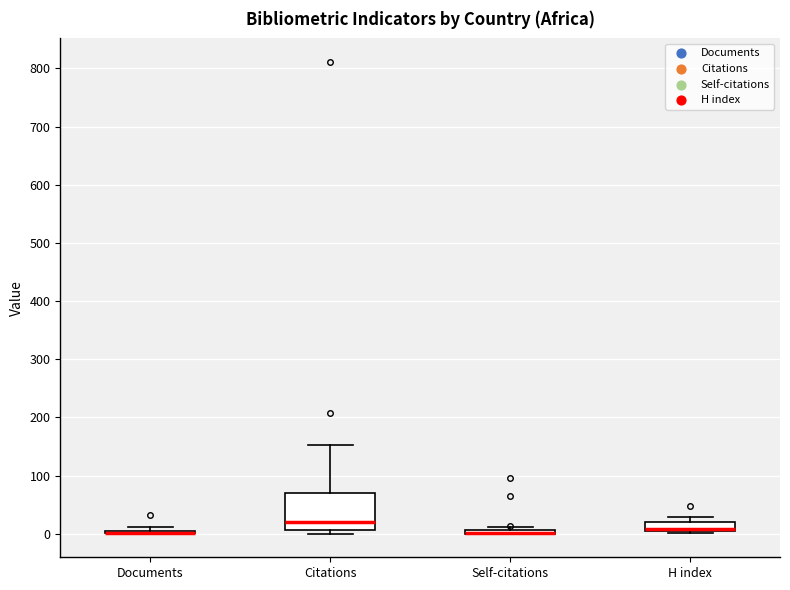

Which box is the tallest, from its lower edge to its upper edge?

Citations